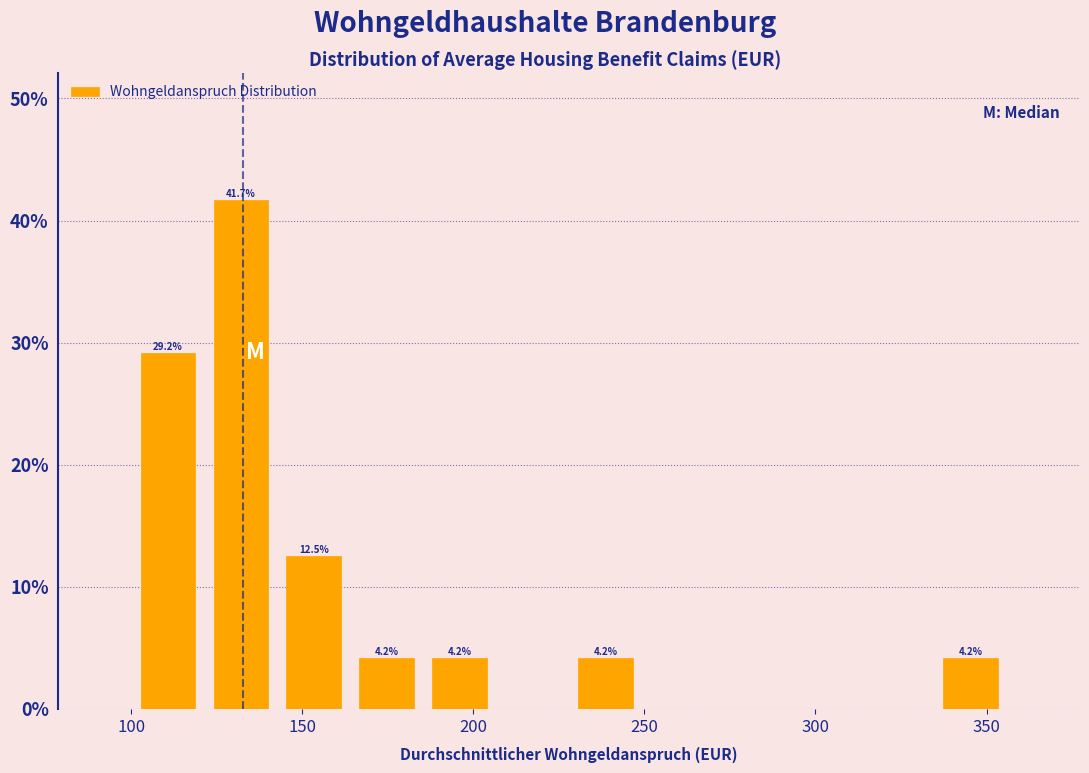

Over which range of the x-axis is the bar tallest?

120 to 145